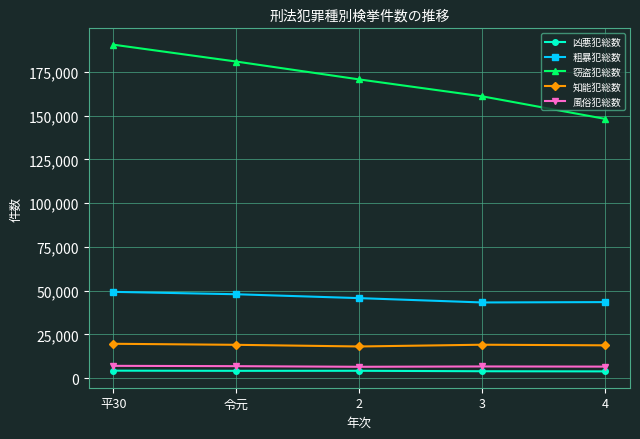

How many lines are shown in the chart?

5